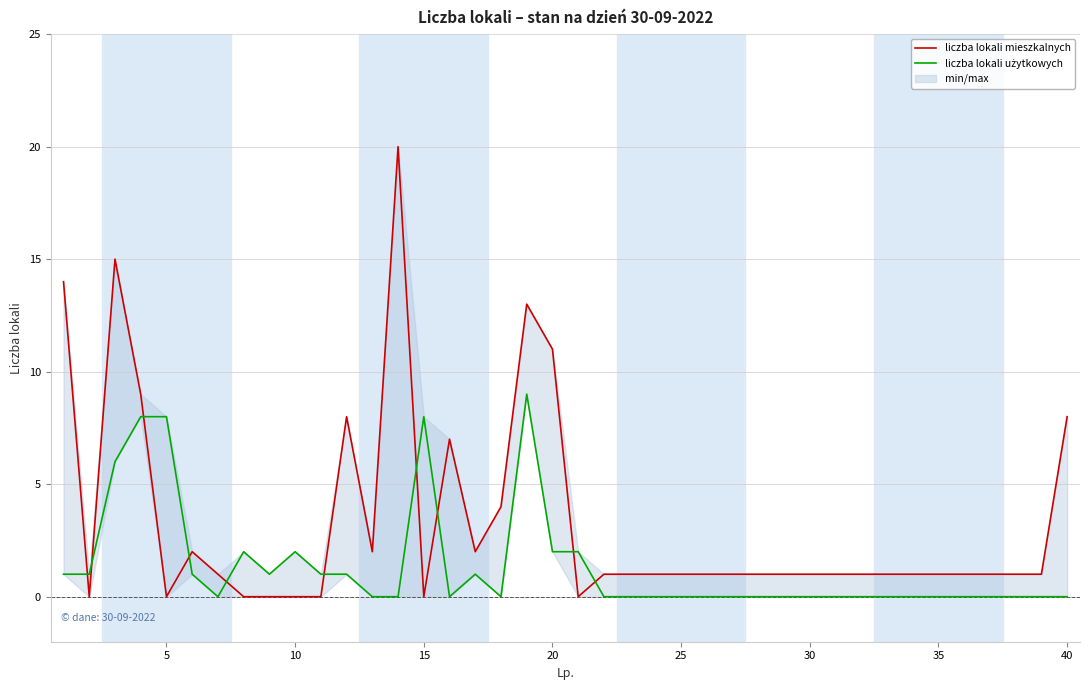

Which series ends up on top after the final intersection of liczba lokali użytkowych and liczba lokali mieszkalnych?

liczba lokali mieszkalnych